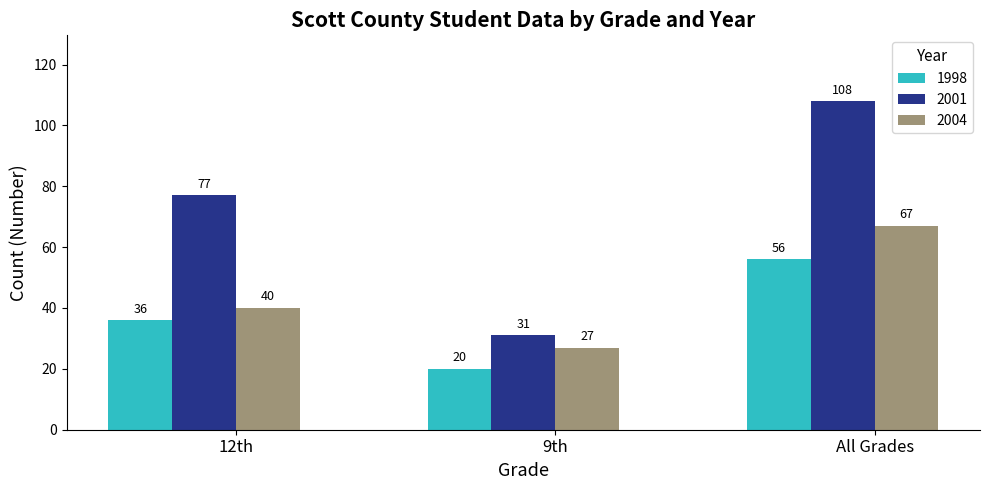

What is the spread (max minus min) of values at 9th?

11